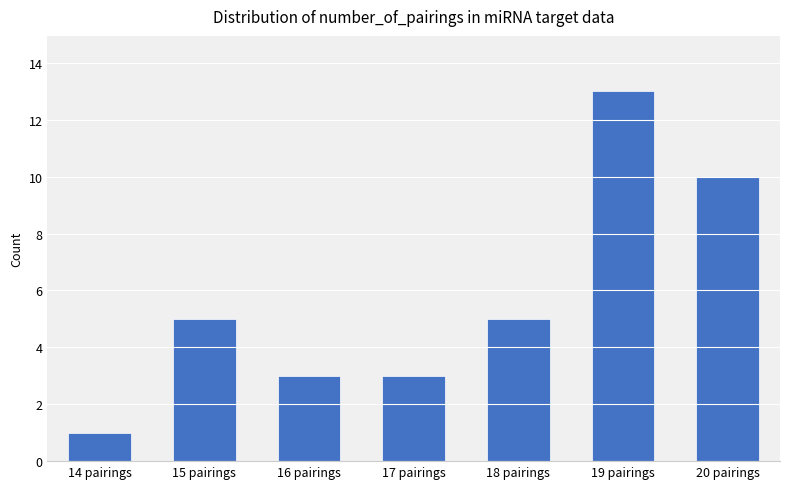

What is the label of the 1st bar from the left?

14 pairings